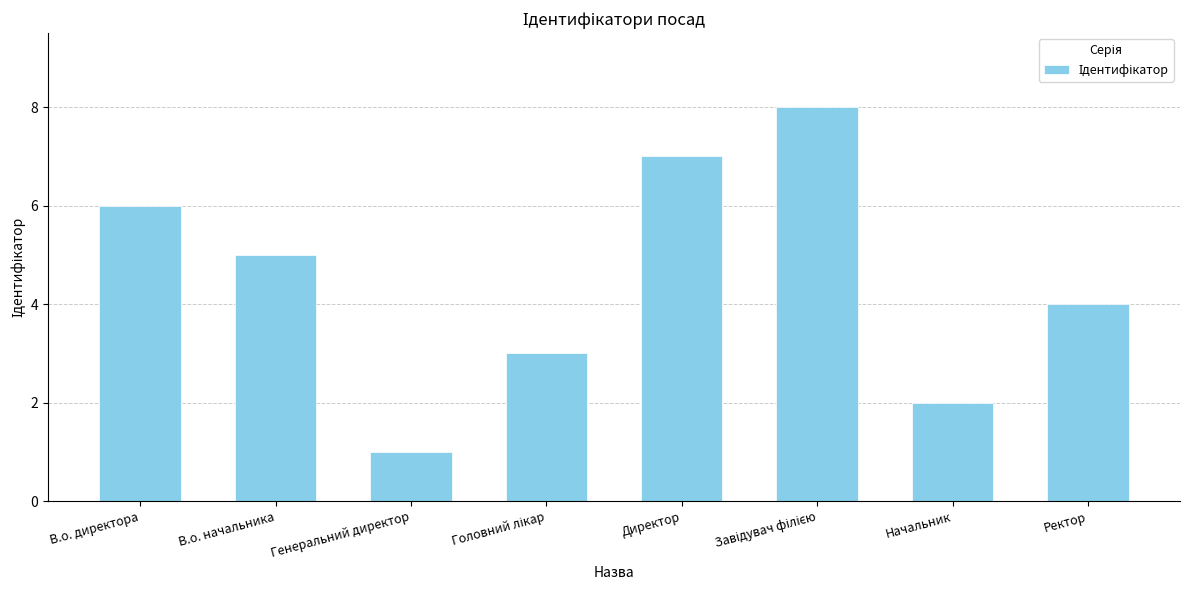

How many bars are there in total?

8